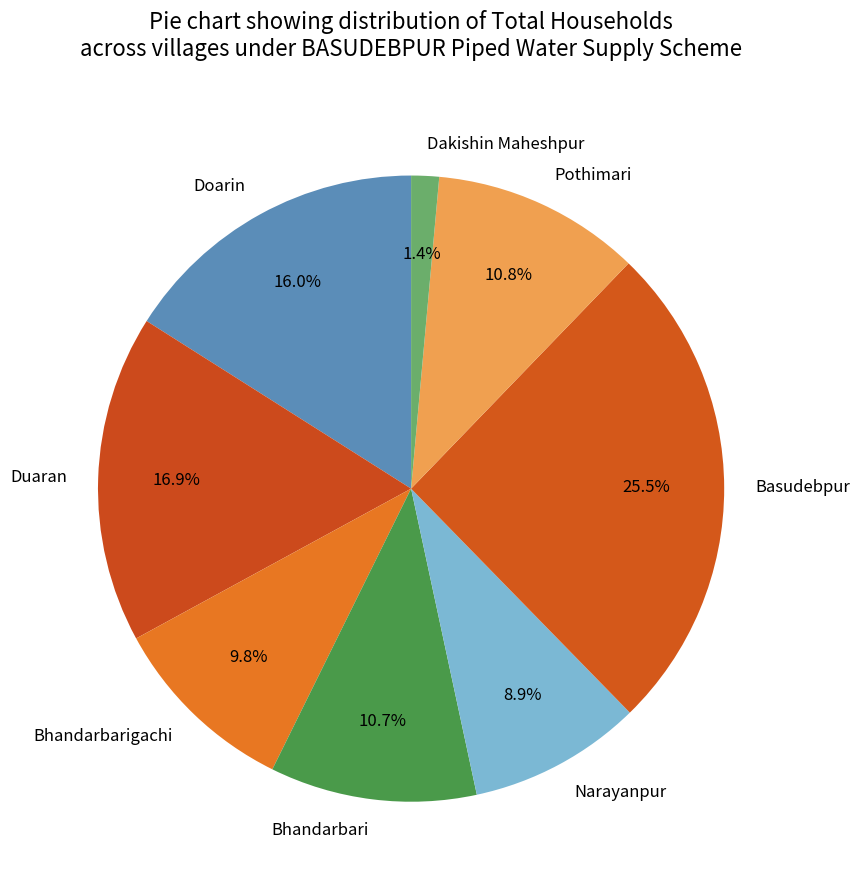

What percentage is the Doarin slice, to the nearest percent?

16%